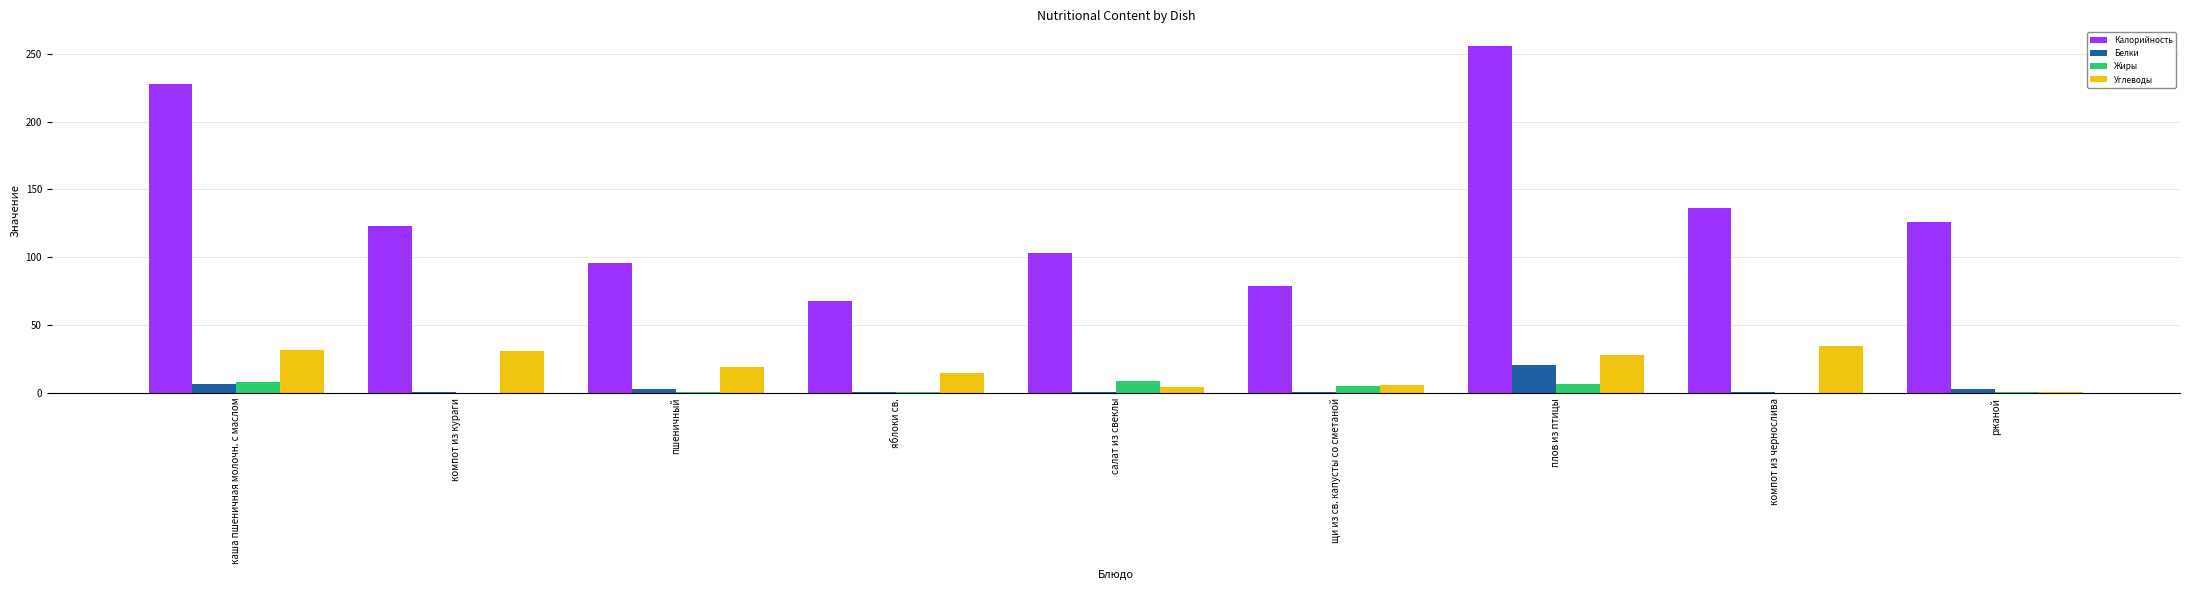

Which series changed the most between компот из кураги and пшеничный?

Калорийность